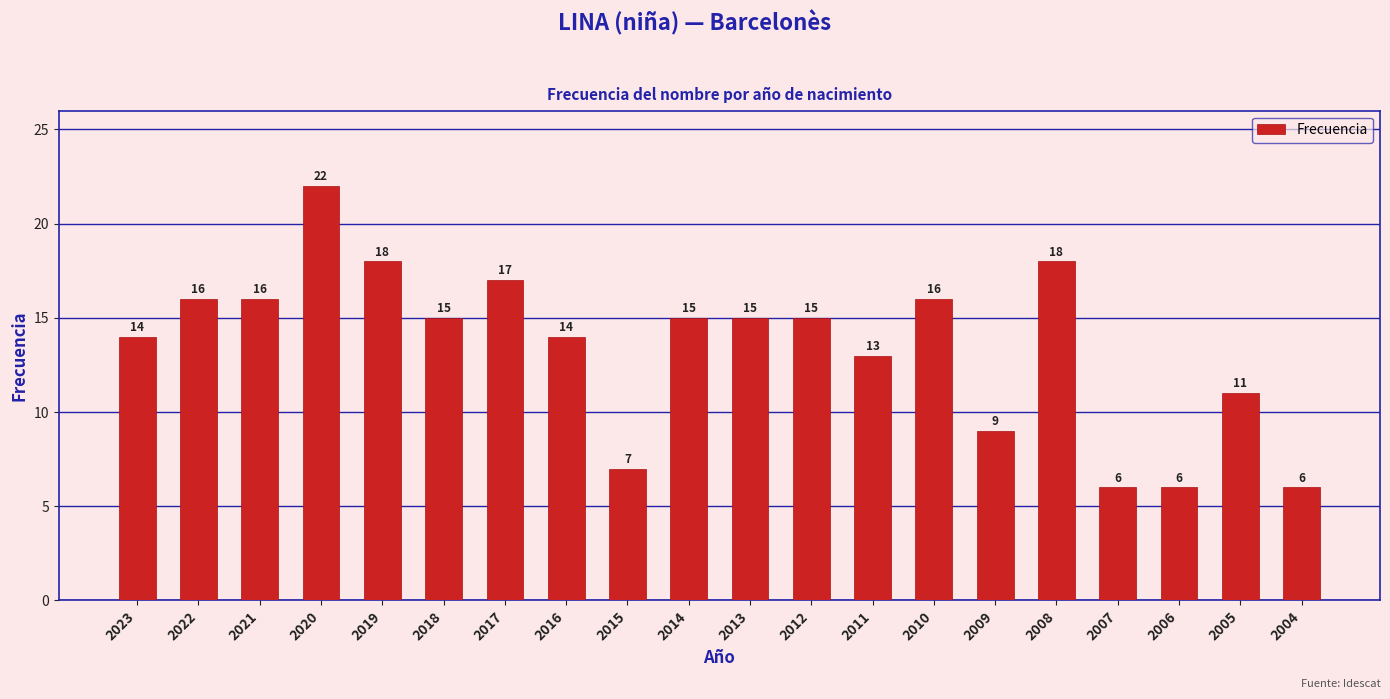

What is the change in value from 2021 to 2008?

+2